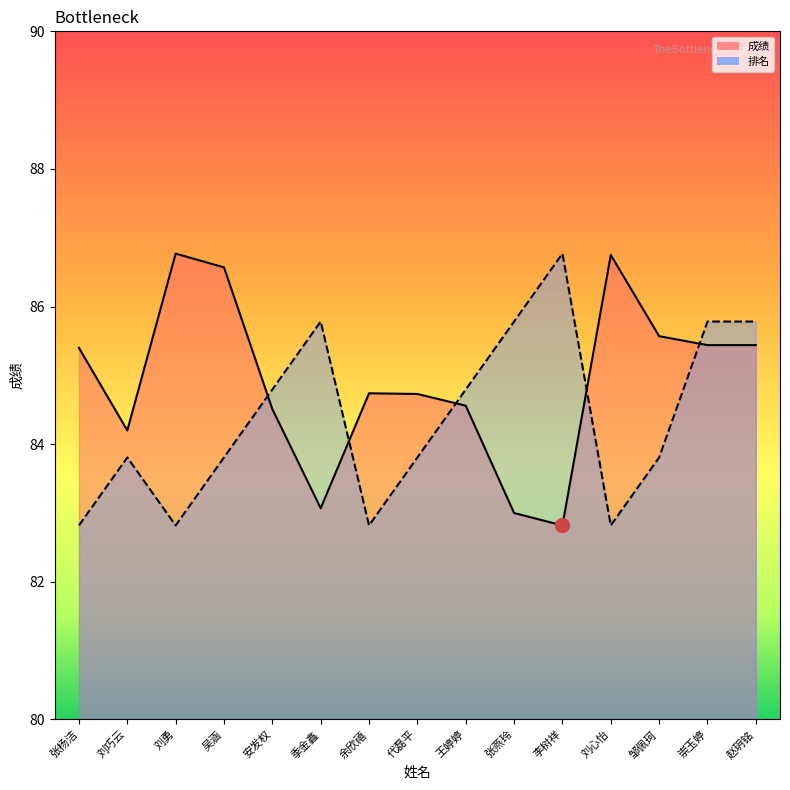

What is the minimum value shown in the chart?

82.8